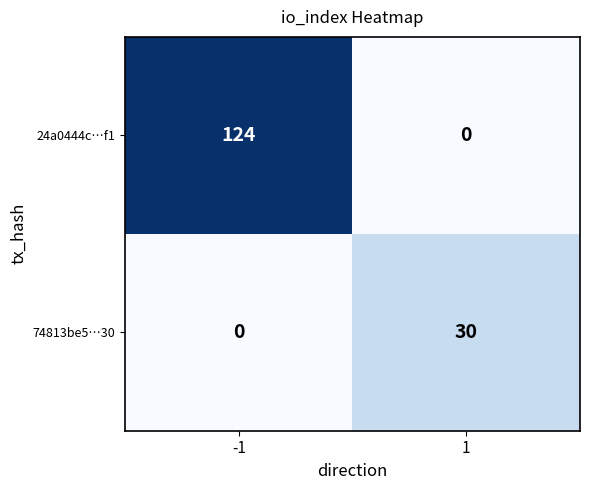

Which series has the largest range (max minus min)?

24a0444c…f1